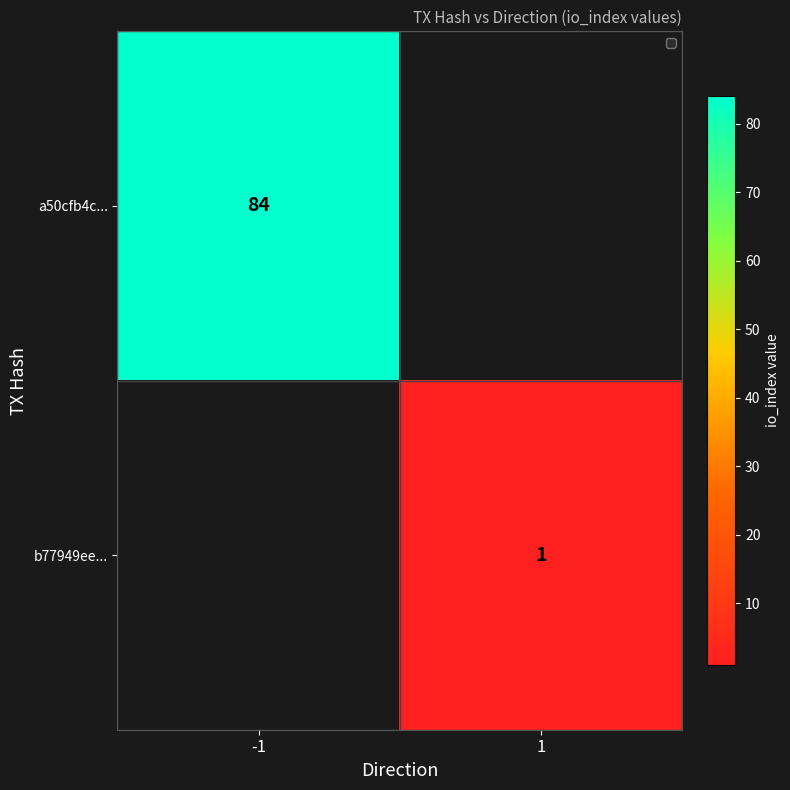

The a50cfb4c... series shows 84 at -1. True or false?

True